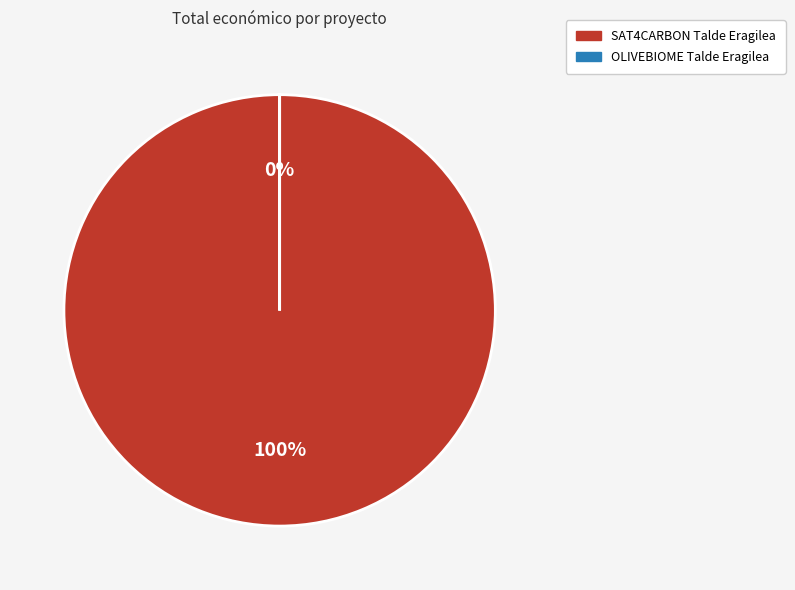

Does SAT4CARBON Talde Eragilea represent more than half of the total?

Yes